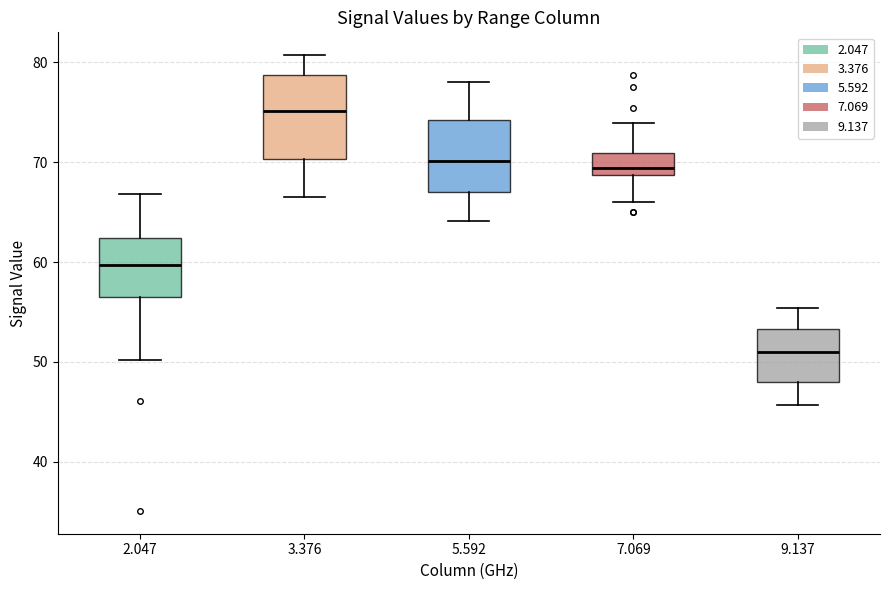

Reading left to right, transcribe this box plot: for each box, give where its median line is, the range the box spans, and where its two whiskers end, as read against the y-axis. The values are not printed on the chart, so give them approximately, as read against the axis.

2.047: median 60, box 57 to 62, whiskers 50 to 67
3.376: median 75, box 70 to 79, whiskers 67 to 81
5.592: median 70, box 67 to 74, whiskers 64 to 78
7.069: median 69 (just above the box's lower edge), box 69 to 71, whiskers 66 to 74
9.137: median 51, box 48 to 53, whiskers 46 to 55